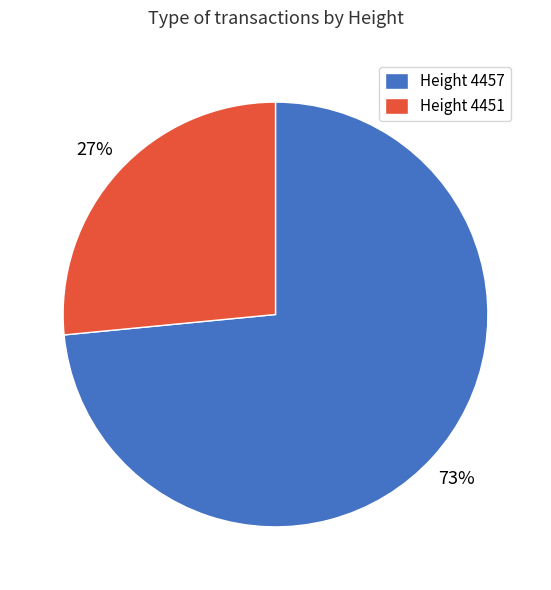

Which category has the smallest portion of the pie?

Height 4451